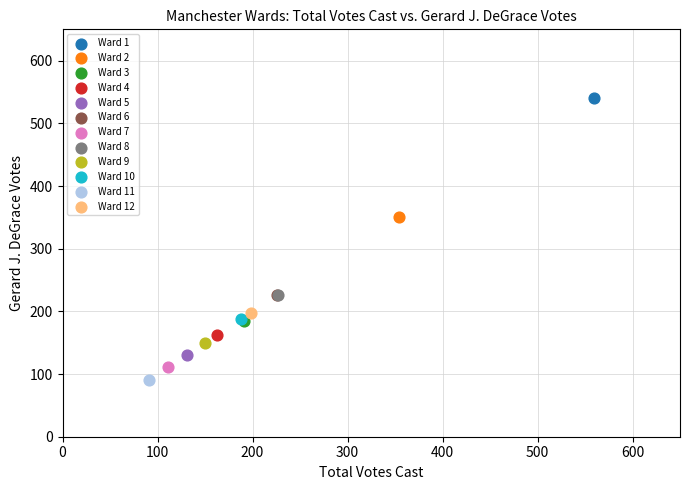

Which series contains the highest Y value?

Ward 1